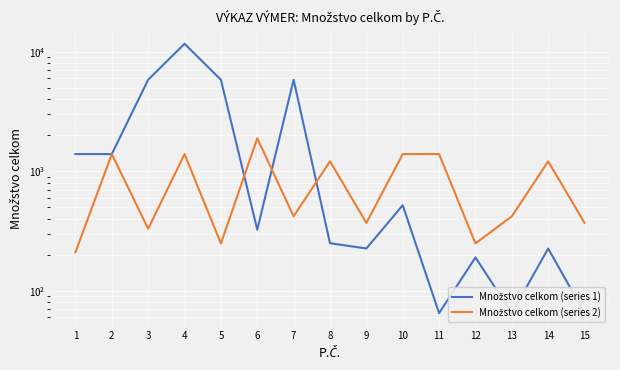

What is the sum of all Množstvo celkom (series 1) values?

33945.2